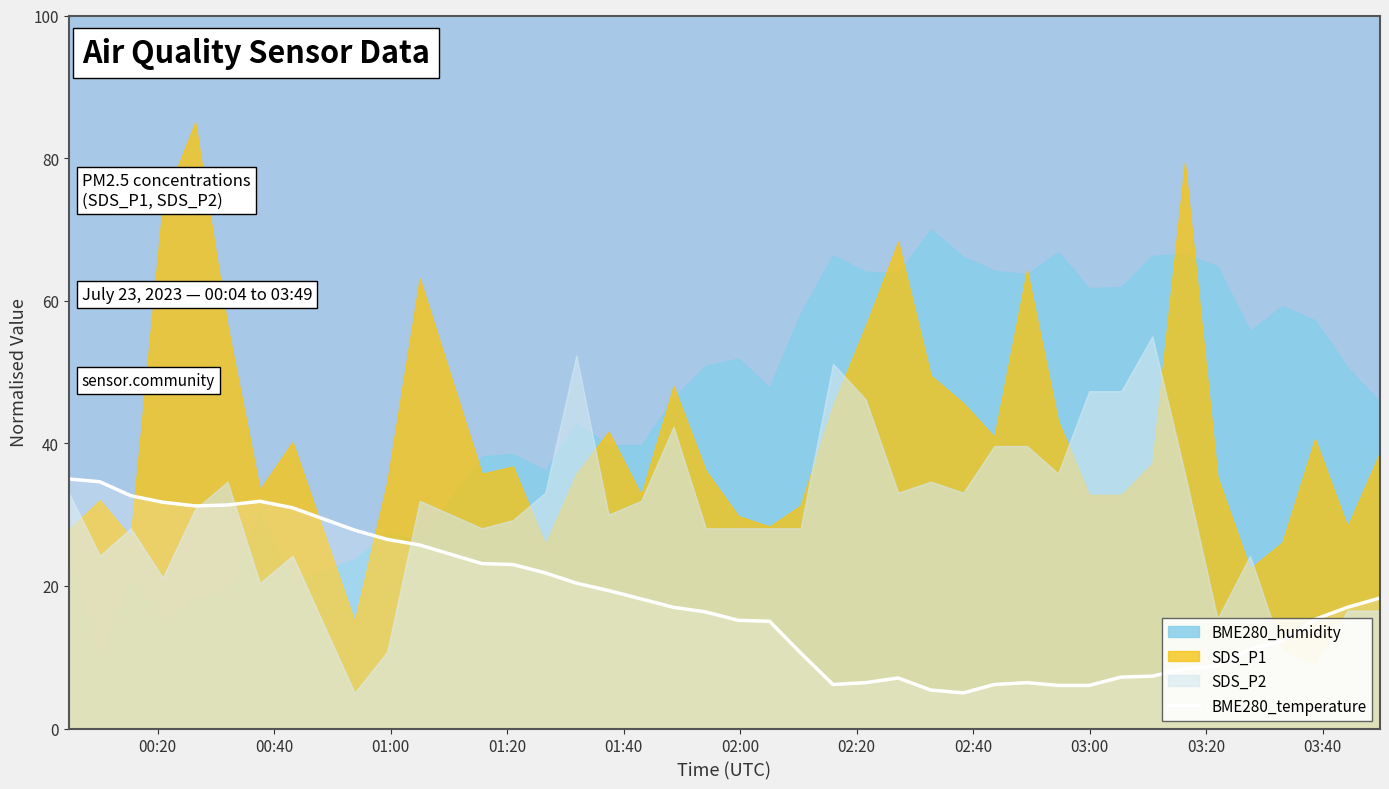

What is the maximum value for BME280_temperature?

35.0